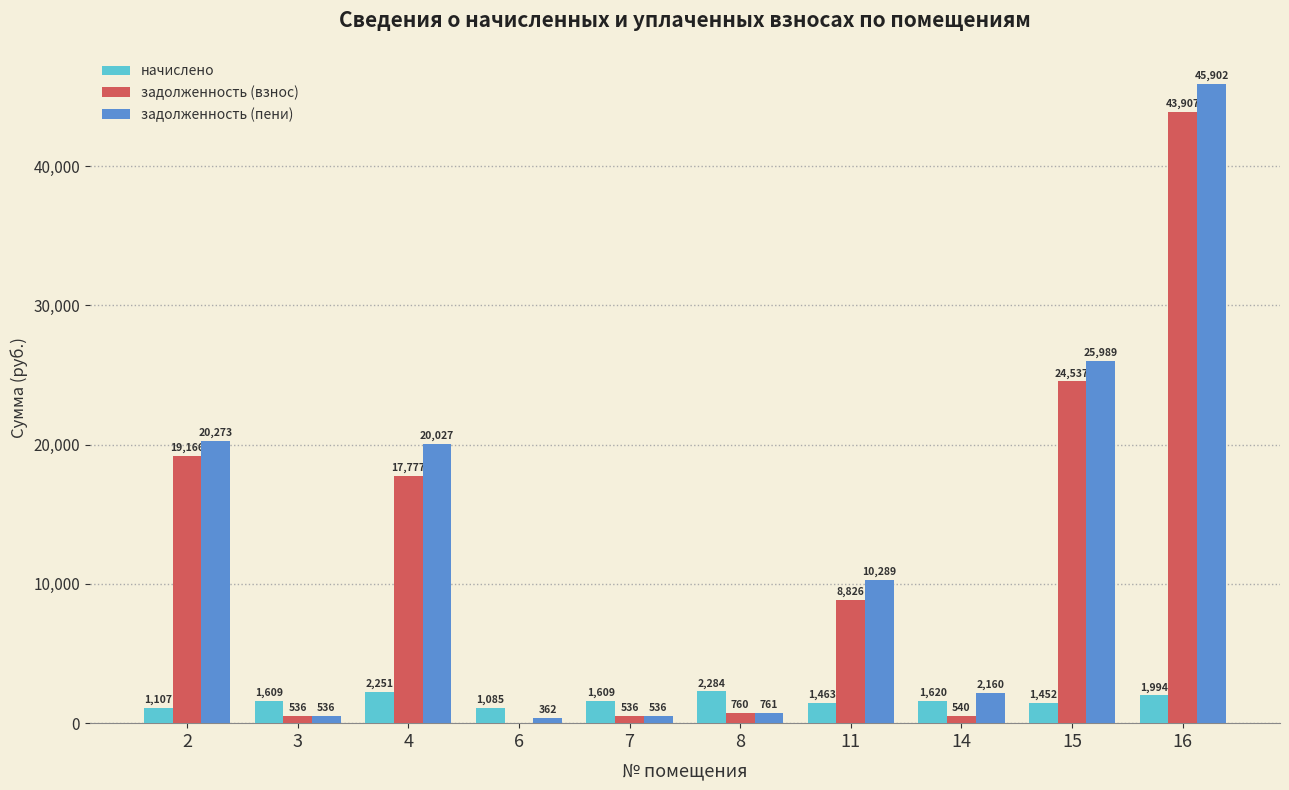

Which series has the largest total across all categories?

задолженность (пени)